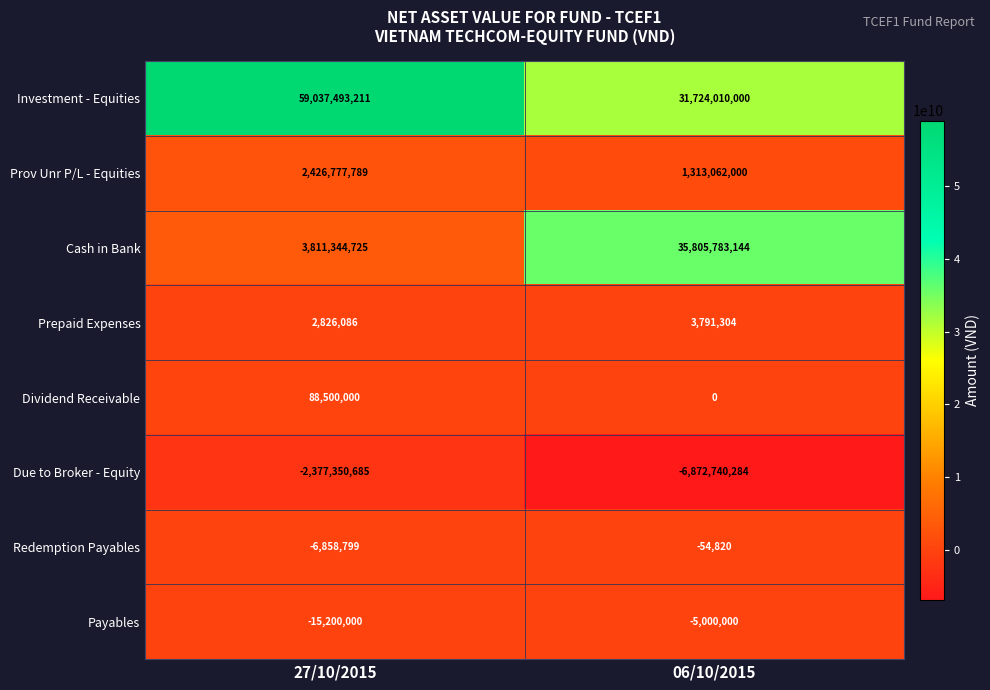

At which label is Prov Unr P/L - Equities closest to 1869919894?

06/10/2015